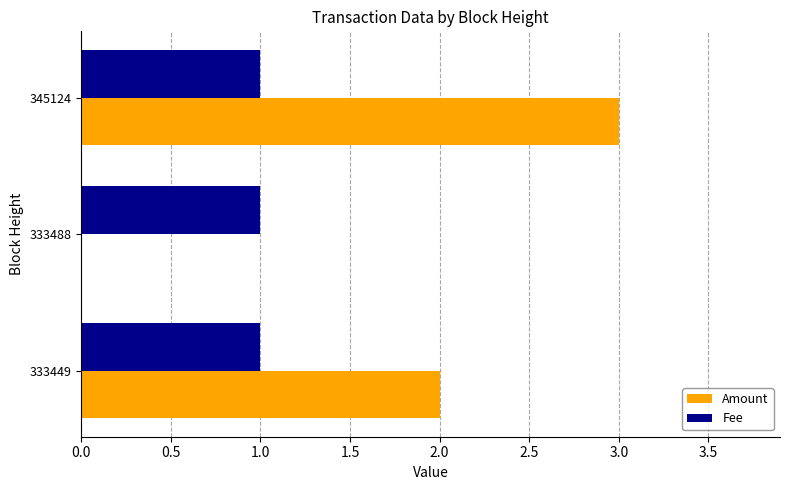

Between 333449 and 333488, which series saw the biggest shift?

Amount